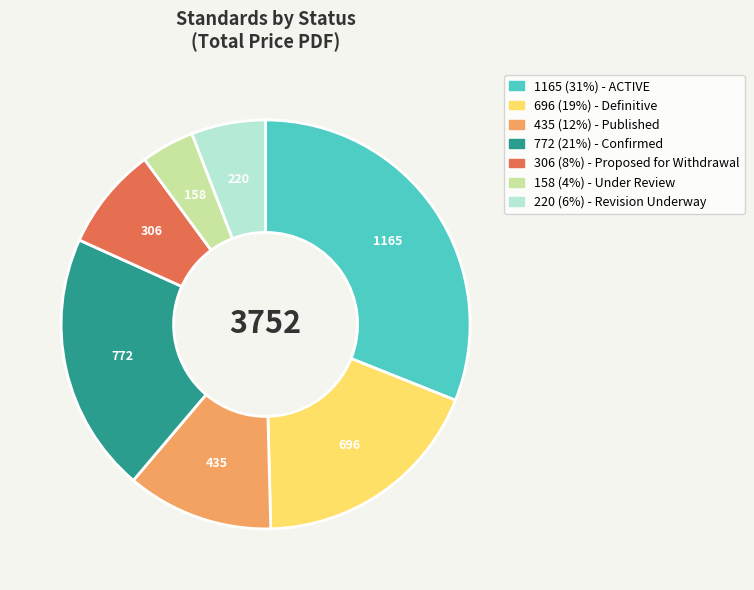

Is there a majority slice in this chart?

No